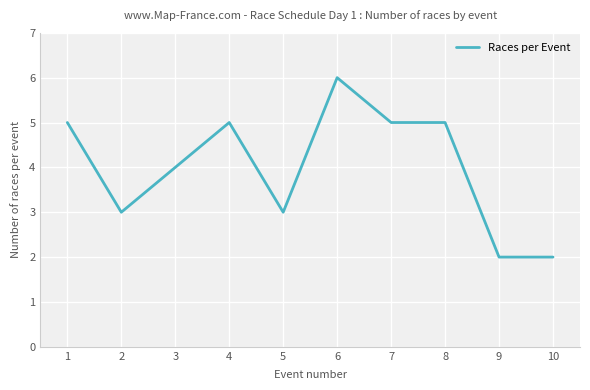

What is the change in value from 1 to 5?

-2